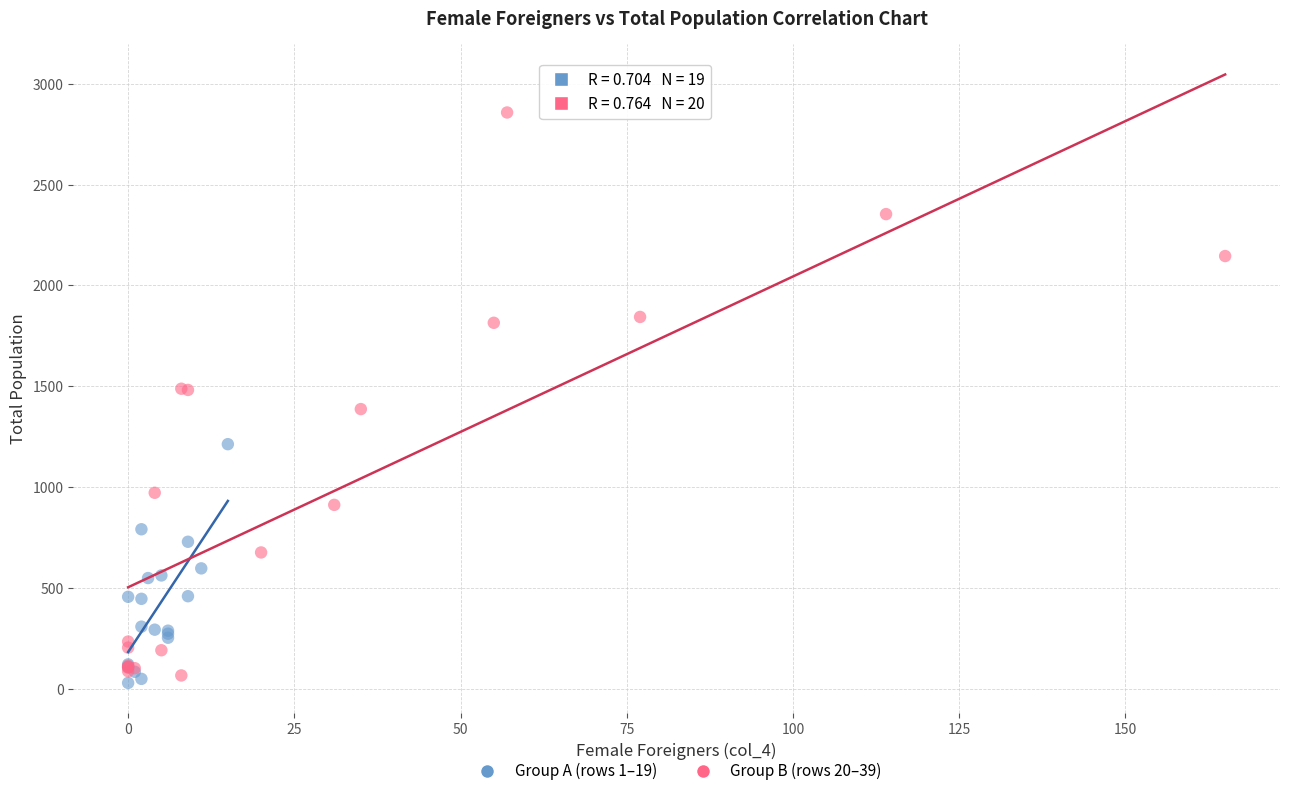

What are all the series names shown in the legend?

Group A (rows 1–19), Group B (rows 20–39)